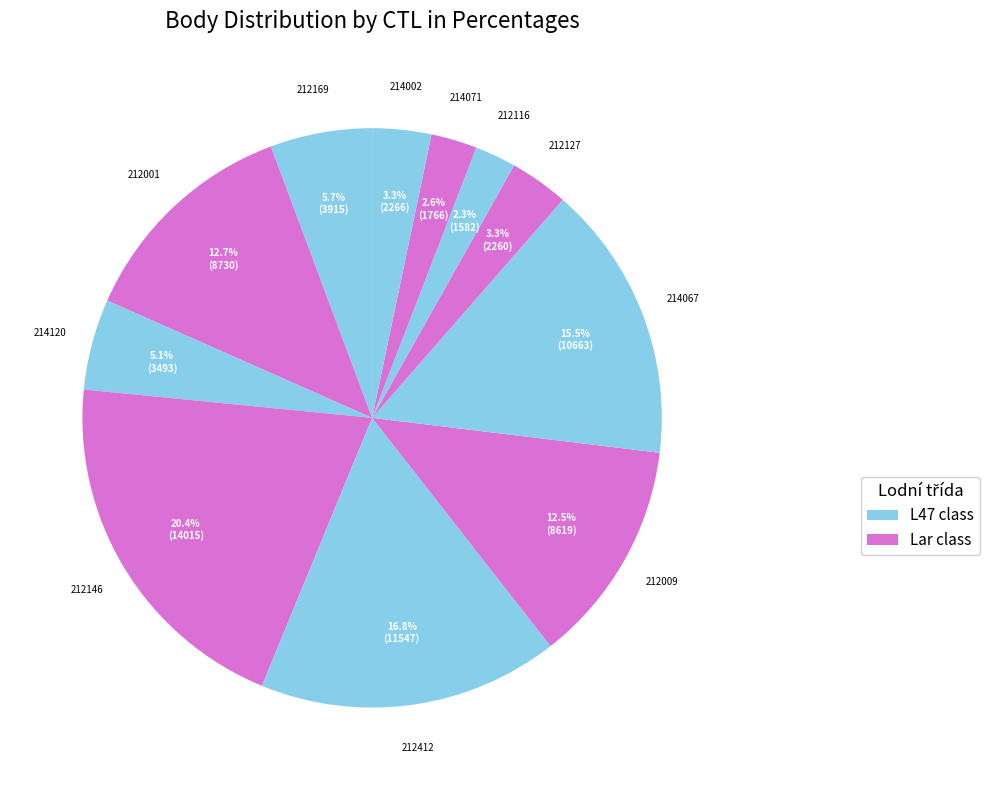

How many segments does this pie chart have?

11